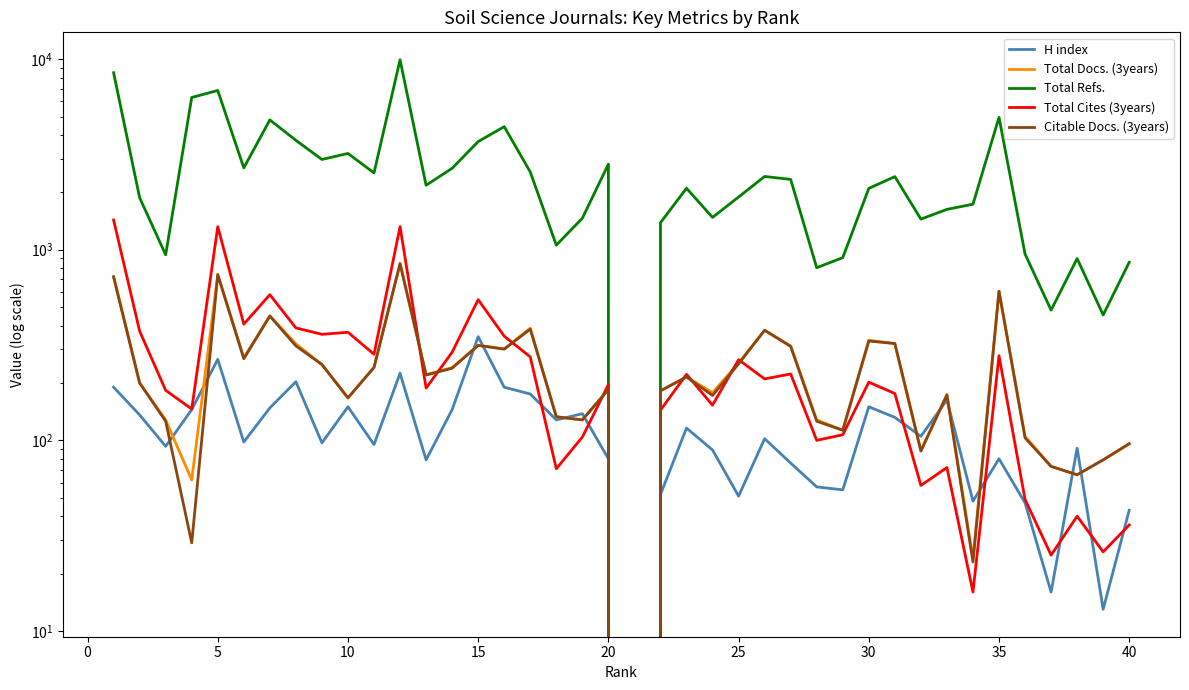

In Total Refs., how many points are lower than both neighbors (excluding endpoints)?

12